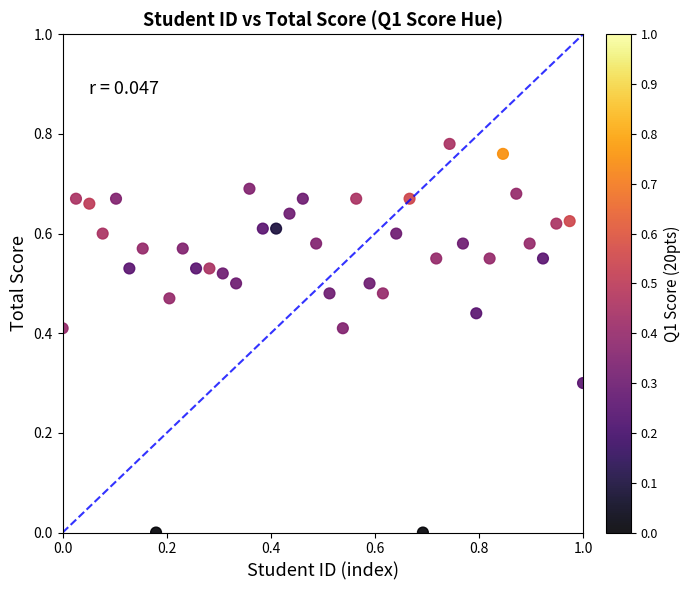

What is the range of X values (max minus min)?

1.0